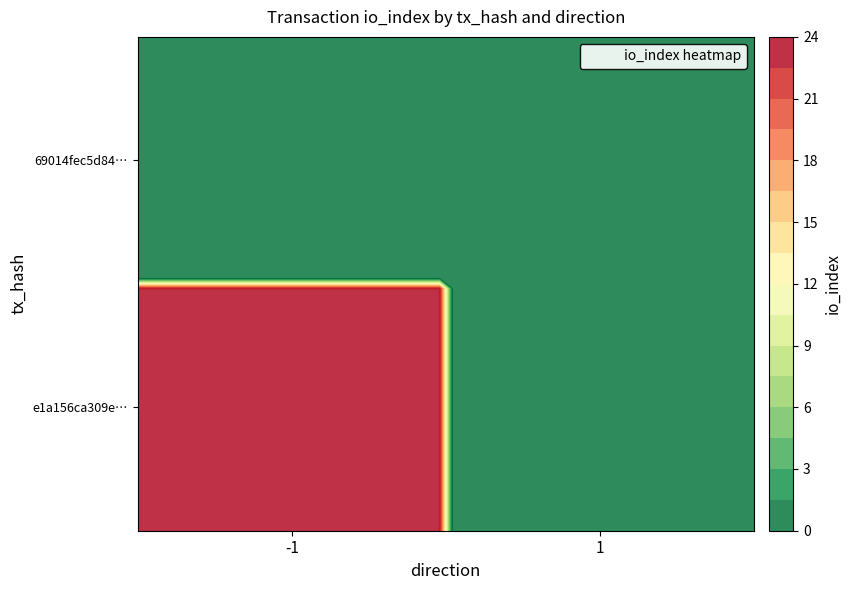

Is it true that 69014fec5d84d74856950882105214bb6ca1f54 equals 0 at direction?

False